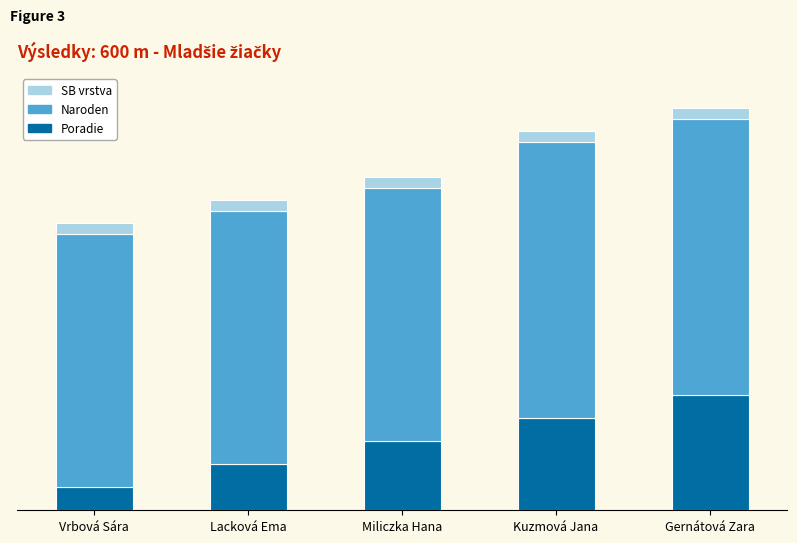

Does the chart contain any negative values?

No